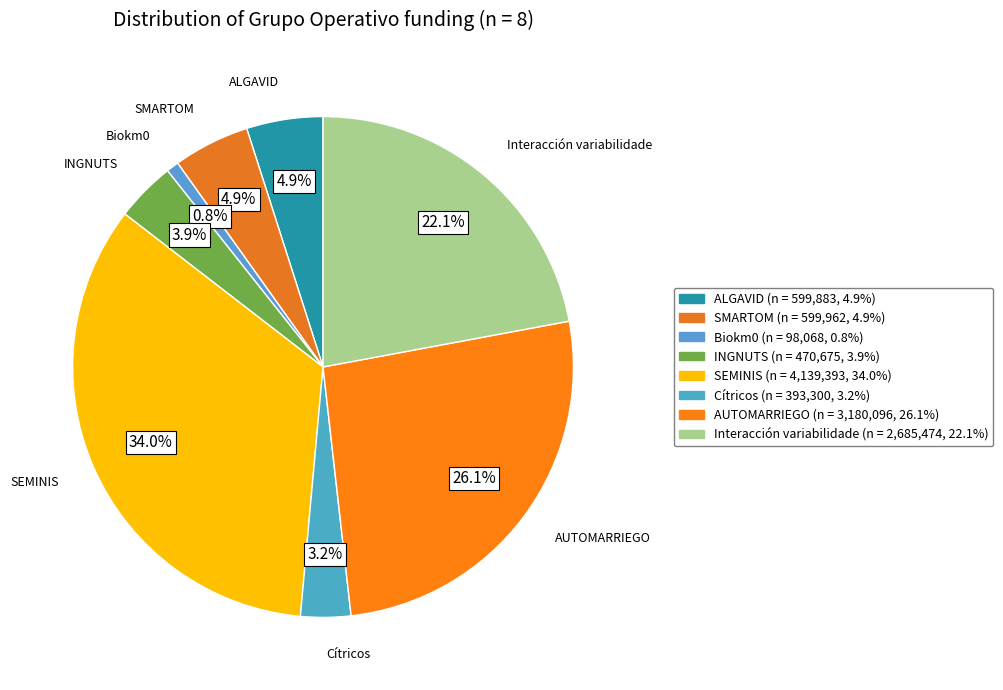

Which slice is the largest?

SEMINIS